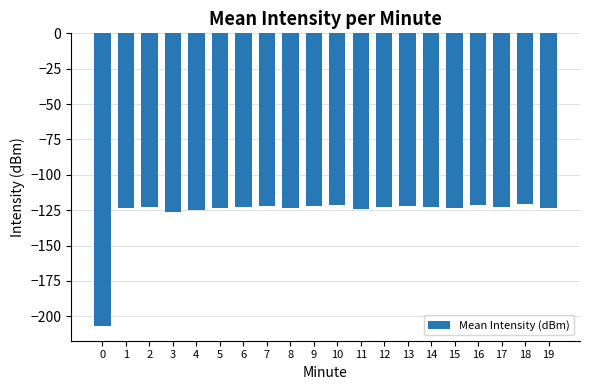

What is the difference between the values at 6 and 19?

0.7